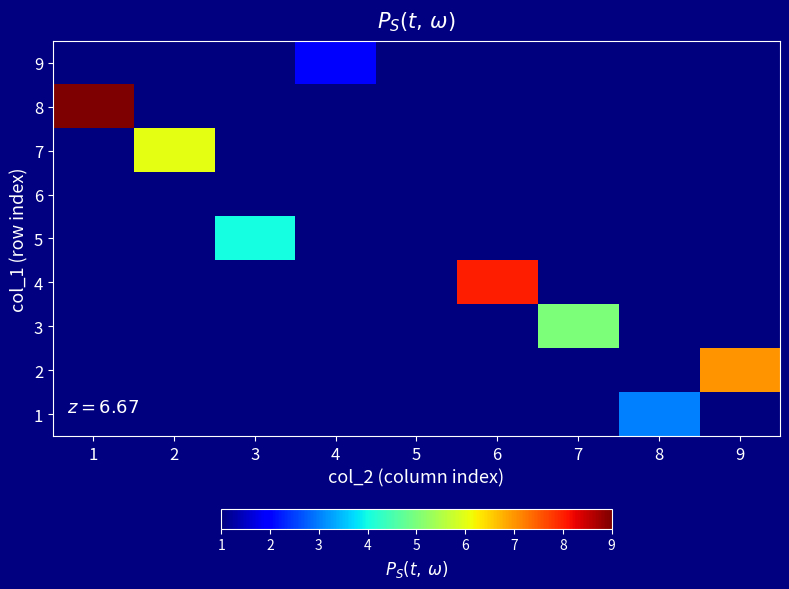

Reading left to right, extract all data points from this chart.

1: 1=0	2=0	3=0	4=0	5=0	6=0	7=0	8=3	9=0
2: 1=0	2=0	3=0	4=0	5=0	6=0	7=0	8=0	9=7
3: 1=0	2=0	3=0	4=0	5=0	6=0	7=5	8=0	9=0
4: 1=0	2=0	3=0	4=0	5=0	6=8	7=0	8=0	9=0
5: 1=0	2=0	3=4	4=0	5=0	6=0	7=0	8=0	9=0
6: 1=0	2=0	3=0	4=0	5=1	6=0	7=0	8=0	9=0
7: 1=0	2=6	3=0	4=0	5=0	6=0	7=0	8=0	9=0
8: 1=9	2=0	3=0	4=0	5=0	6=0	7=0	8=0	9=0
9: 1=0	2=0	3=0	4=2	5=0	6=0	7=0	8=0	9=0